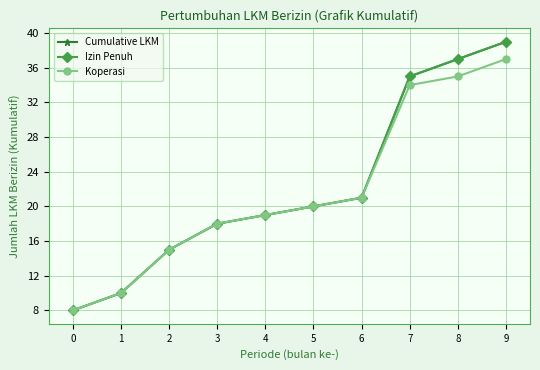

At how many categories does at least one series exceed 28?

3